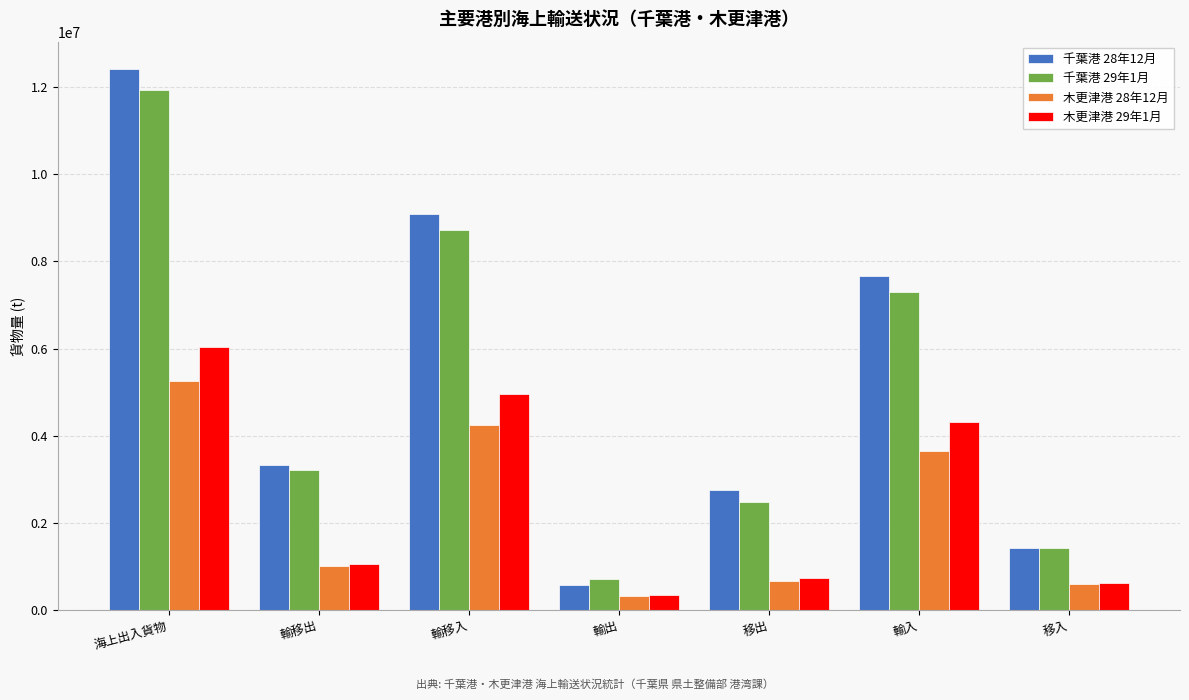

What is the greatest value displayed?

12414001